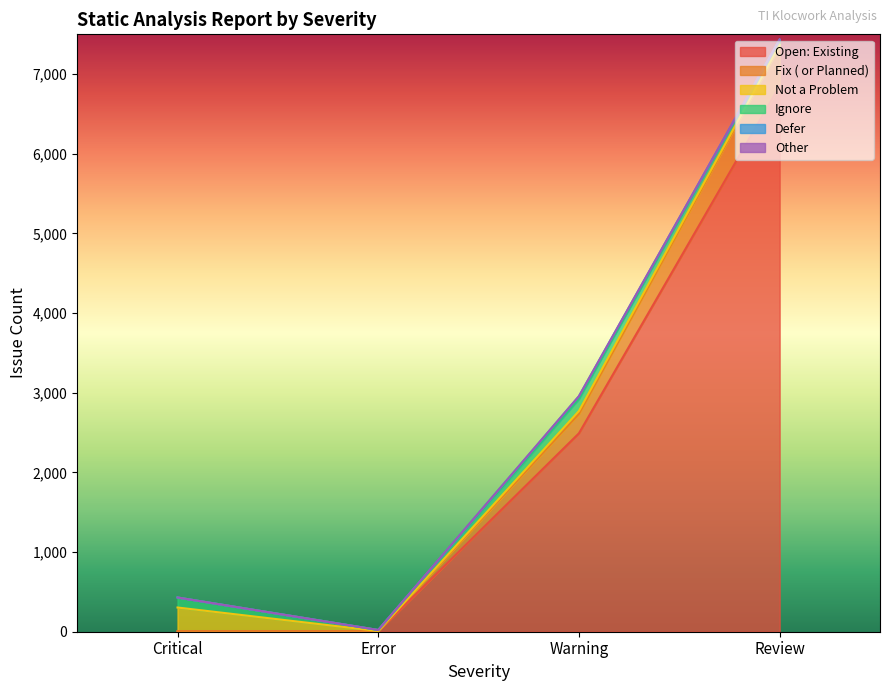

What are all the series names shown in the legend?

Open: Existing, Fix ( or Planned), Not a Problem, Ignore, Defer, Other